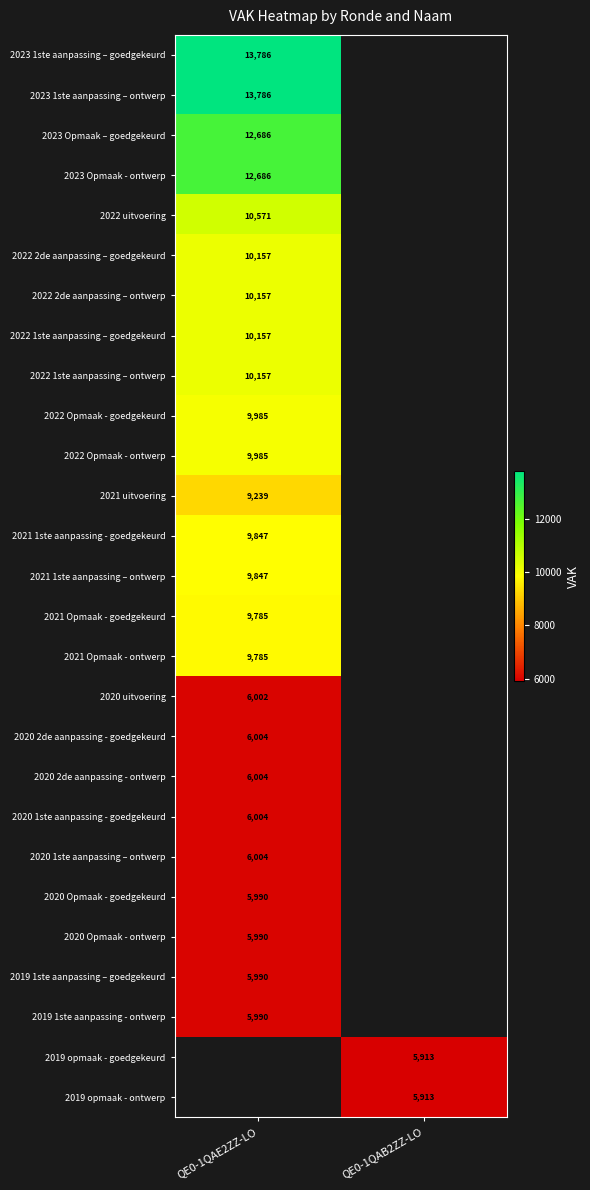

The 2022 Opmaak - goedgekeurd series shows 4550.3 at QE0-1QAE2ZZ-LO. True or false?

False